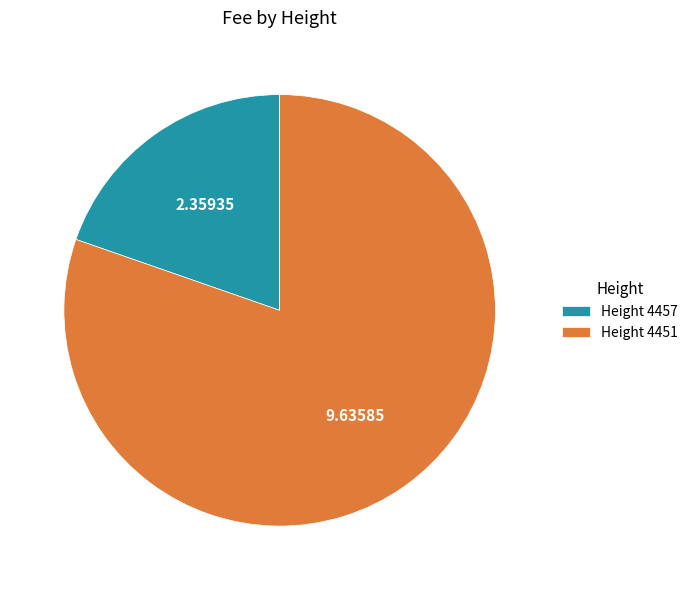

What is the largest slice in the pie chart?

Height 4451